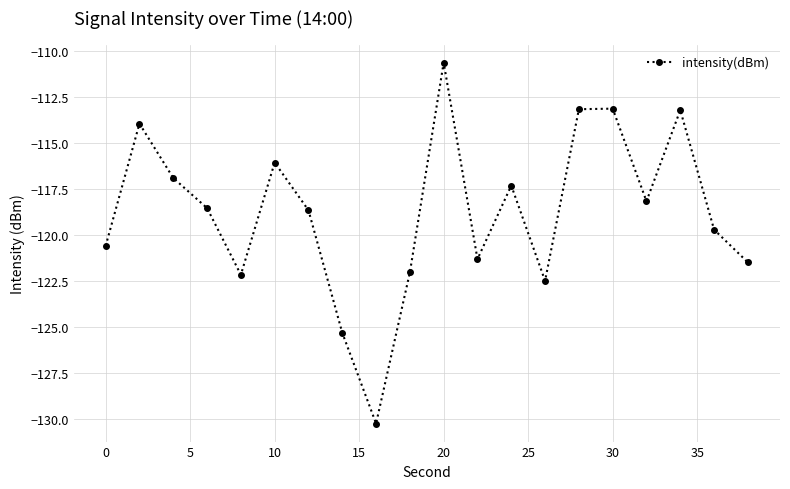

What is the difference between the maximum and minimum values?

19.7